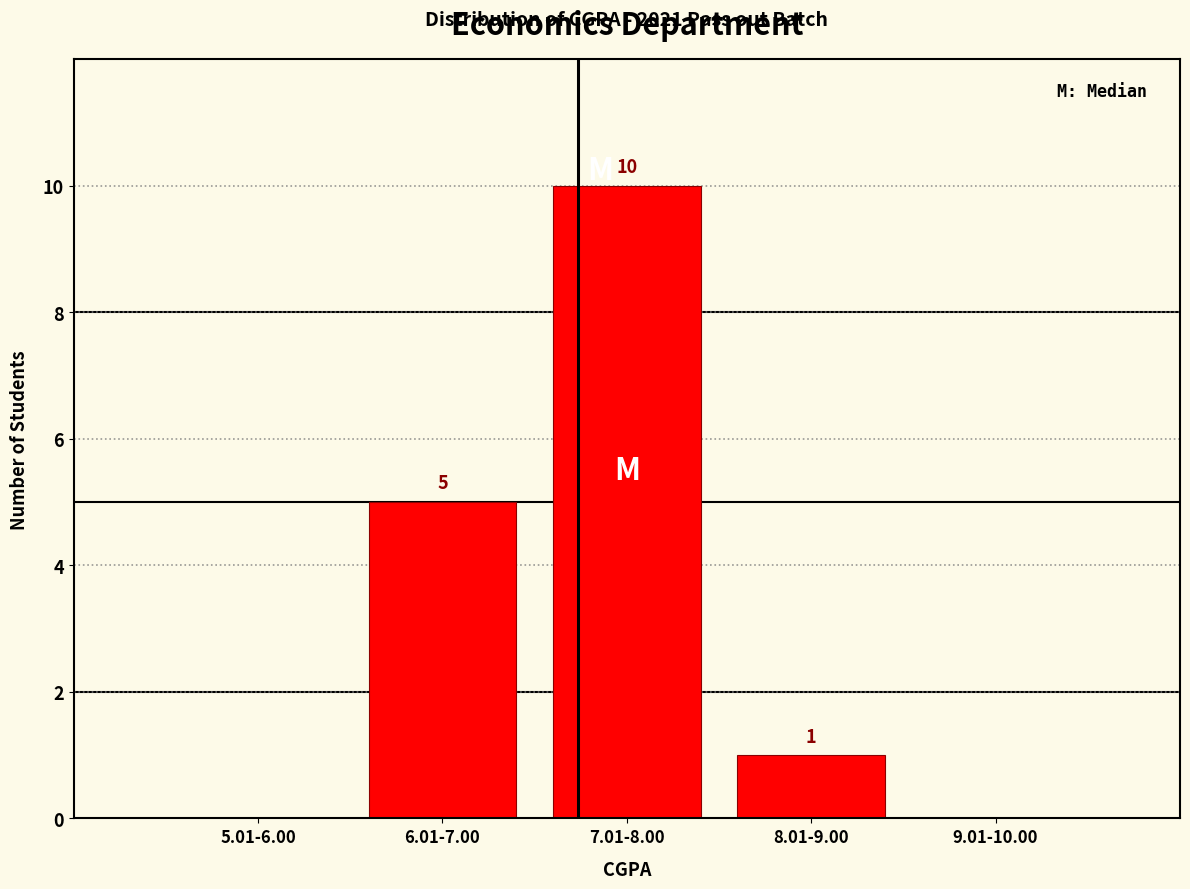

Reading left to right, list all the values displayed in this chart.

5.01-6.00=0	6.01-7.00=5	7.01-8.00=10	8.01-9.00=1	9.01-10.00=0